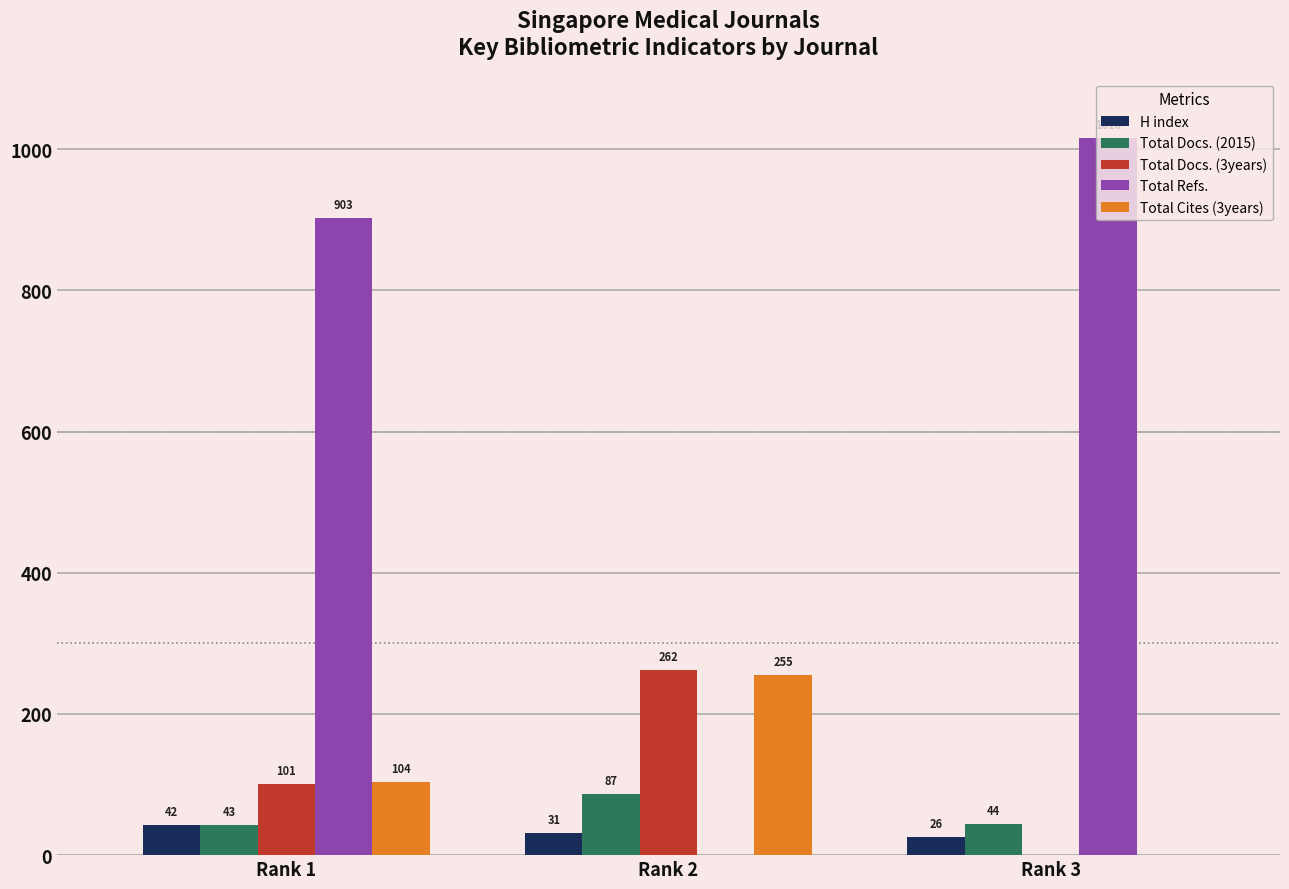

The value of Total Docs. (3years) at Rank 1 is 176. True or false?

False